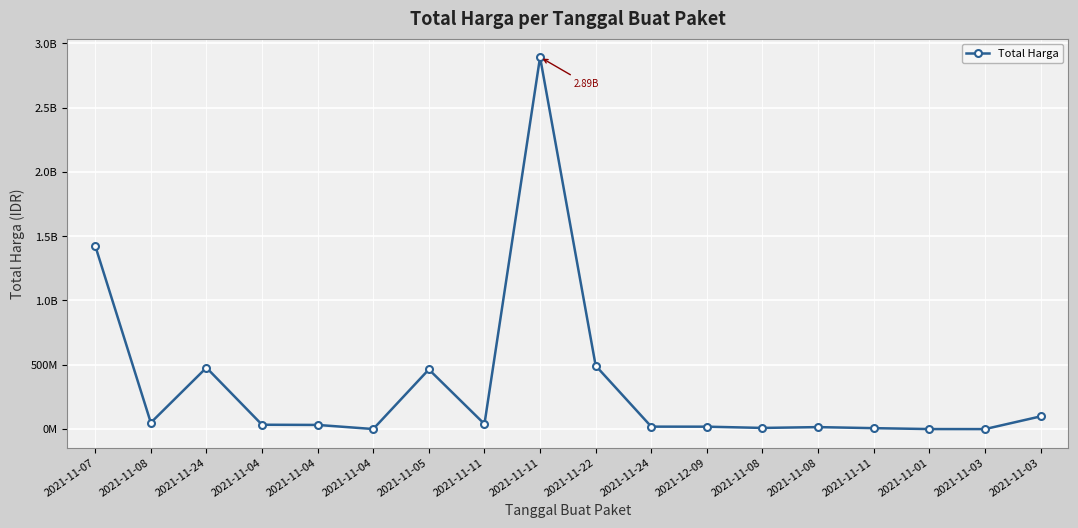

Rank the categories by value from lowest to highest.

2021-11-03, 2021-11-01, 2021-11-04, 2021-11-11, 2021-11-08, 2021-11-08, 2021-12-09, 2021-11-24, 2021-11-04, 2021-11-04, 2021-11-11, 2021-11-08, 2021-11-03, 2021-11-05, 2021-11-24, 2021-11-22, 2021-11-07, 2021-11-11